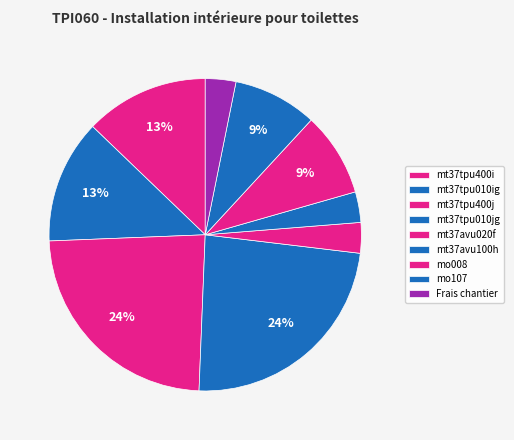

Count the number of slices in the pie.

9